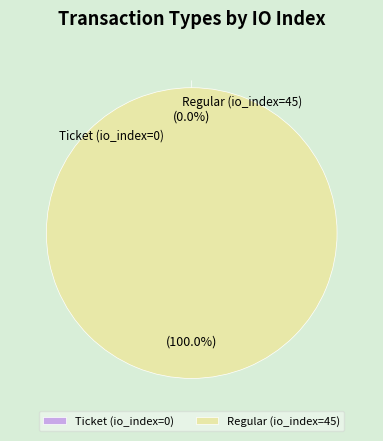

Which slice is the smallest?

Ticket (io_index=0)